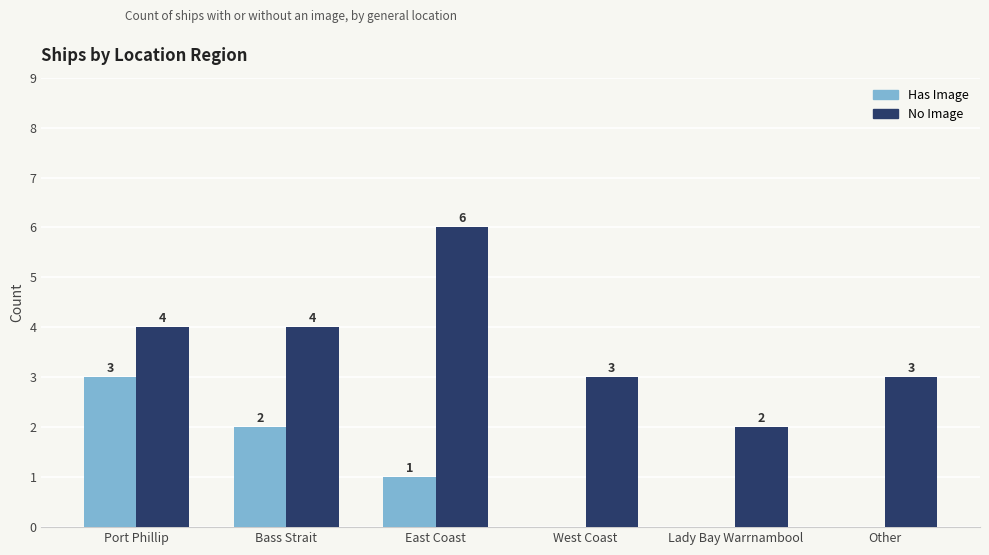

How many groups of bars are there?

6